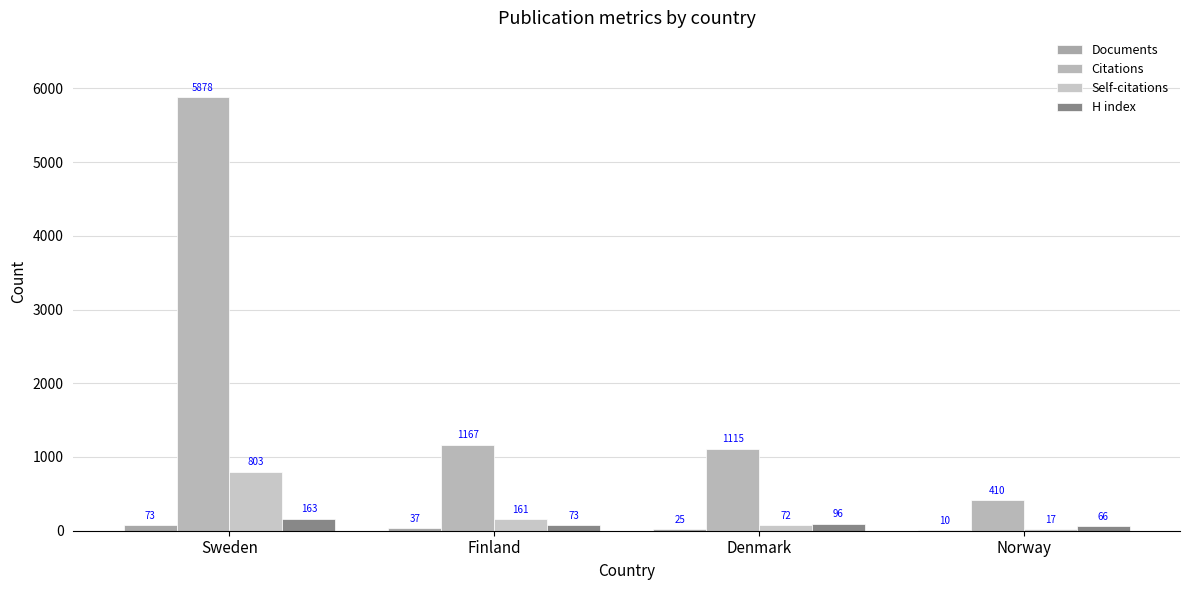

Reading right to left, what are all the values shown in this chart?

Documents: 10	25	37	73
Citations: 410	1115	1167	5878
Self-citations: 17	72	161	803
H index: 66	96	73	163